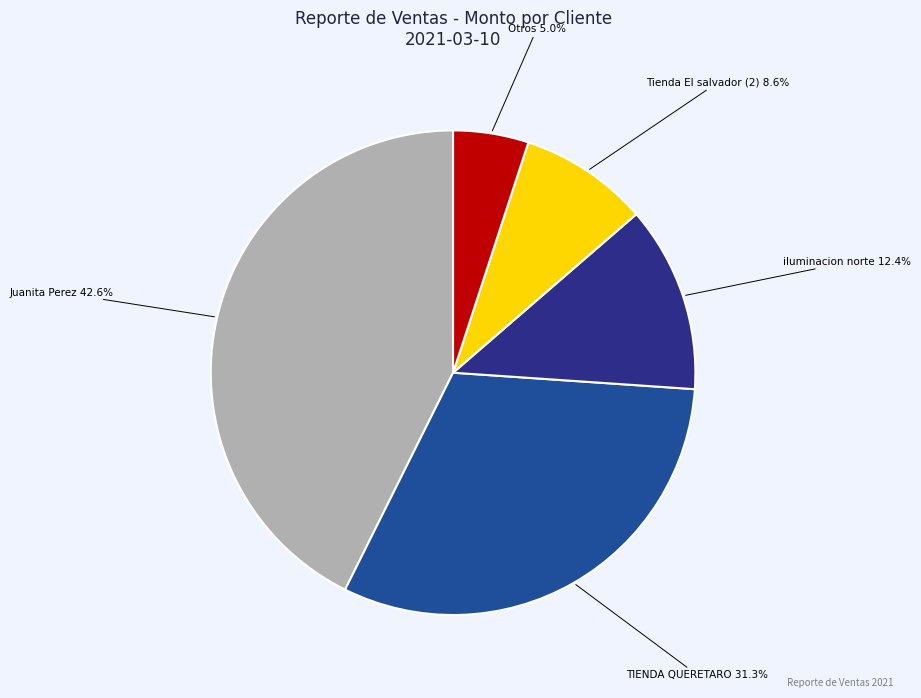

What is the largest slice in the pie chart?

Juanita Perez